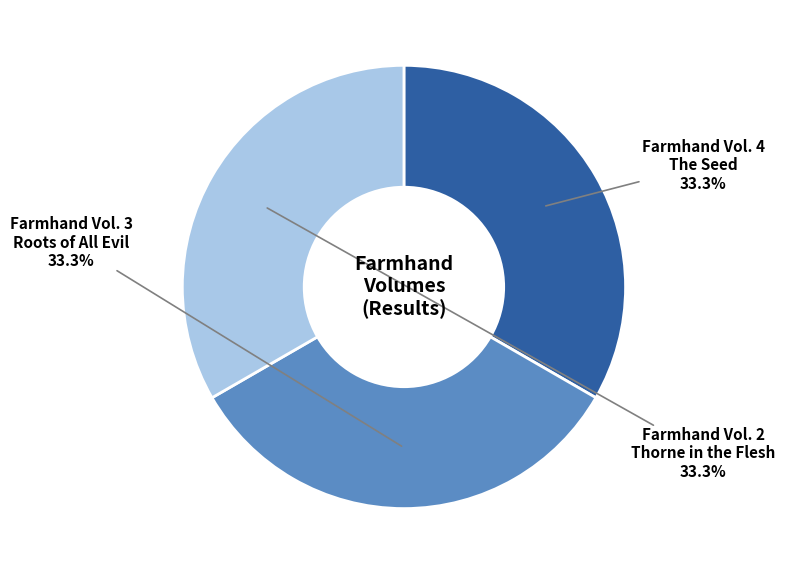

Is there any slice that represents more than half of the pie?

No